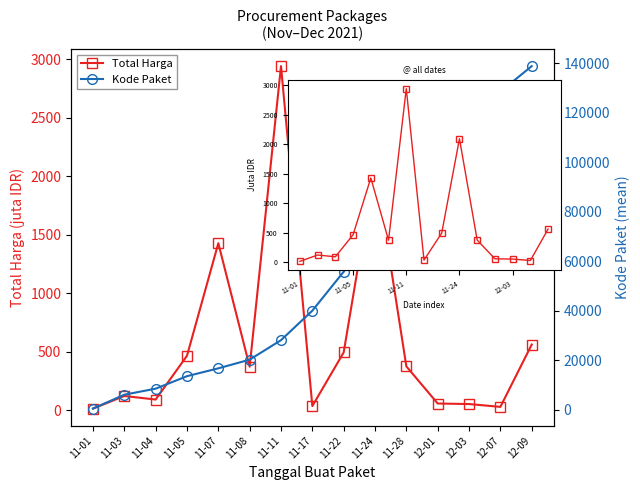

What is the total value across all series at 11-04?

8701.6